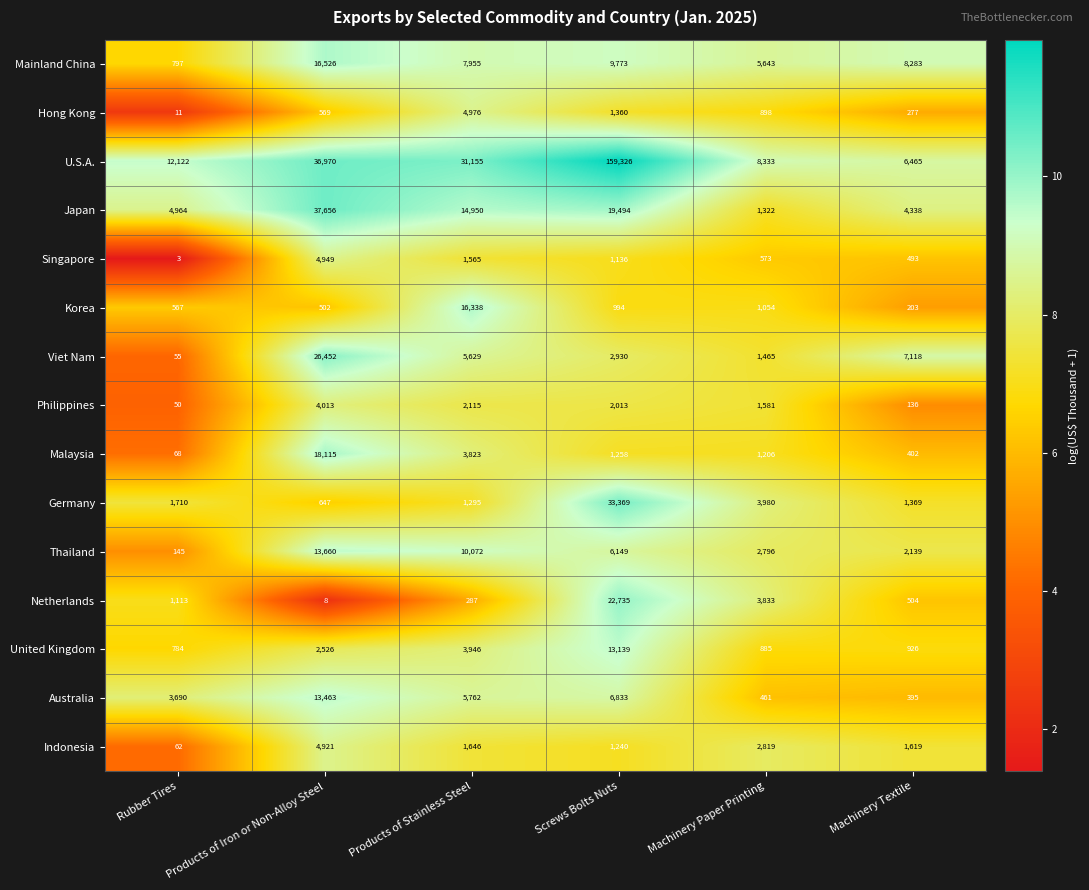

What is the minimum value shown in the chart?

3